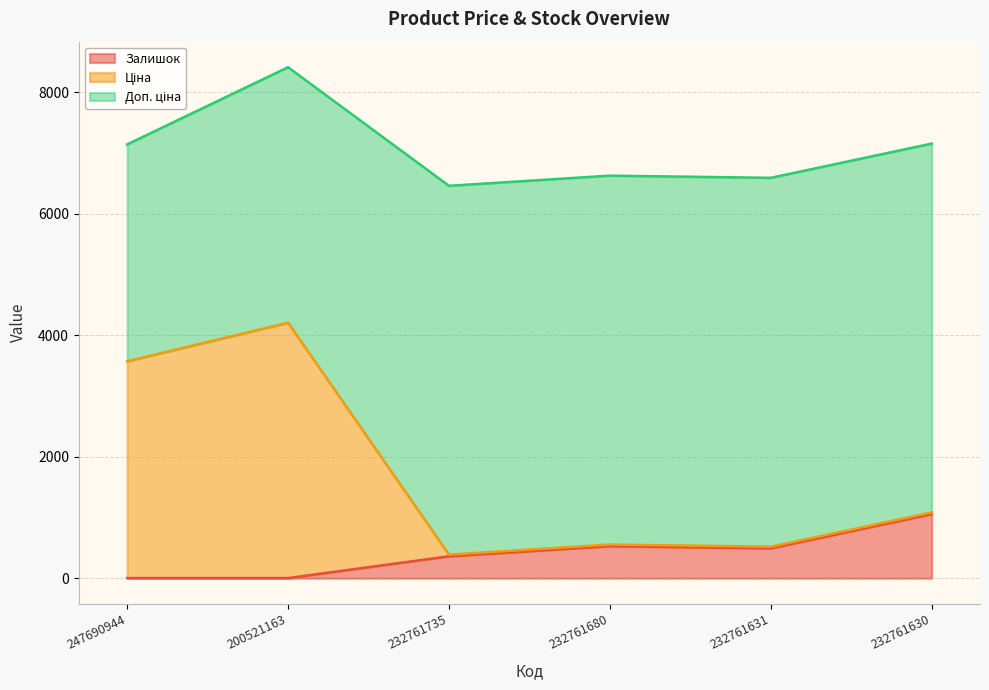

At which category does the chart reach its peak across all series?

200521163